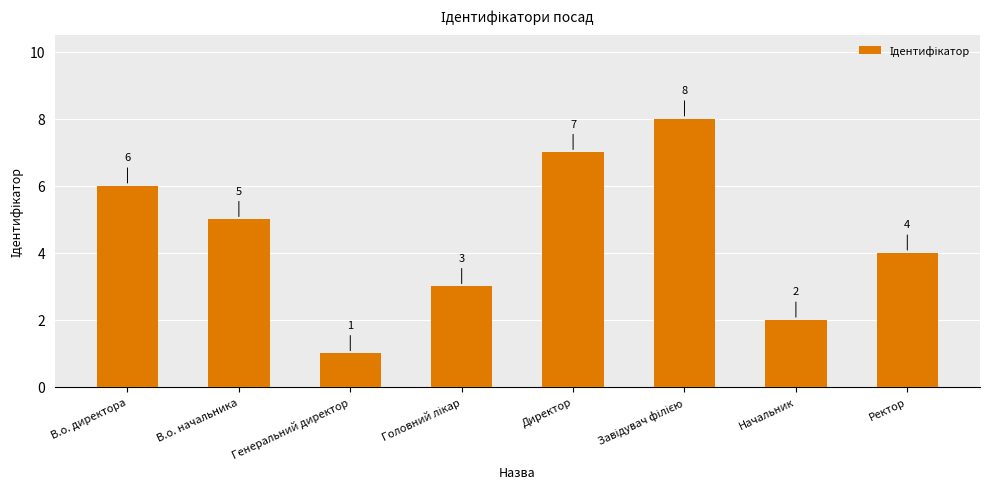

What is the difference between the maximum and minimum values?

7